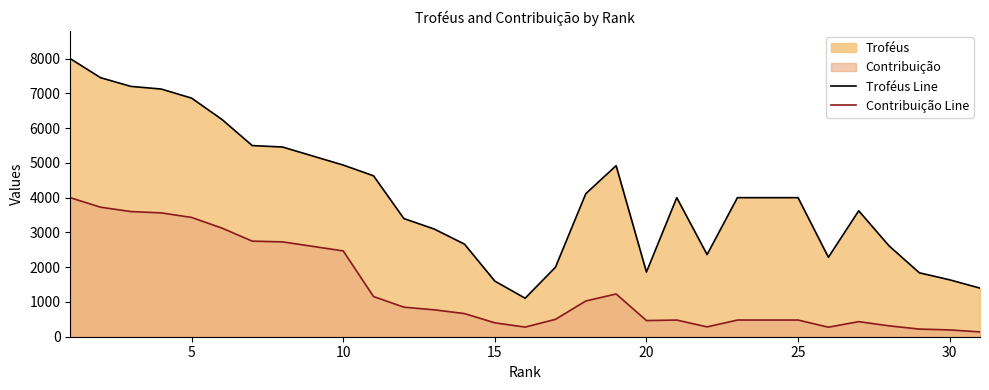

What is the lowest value of the Troféus Line series?

1108